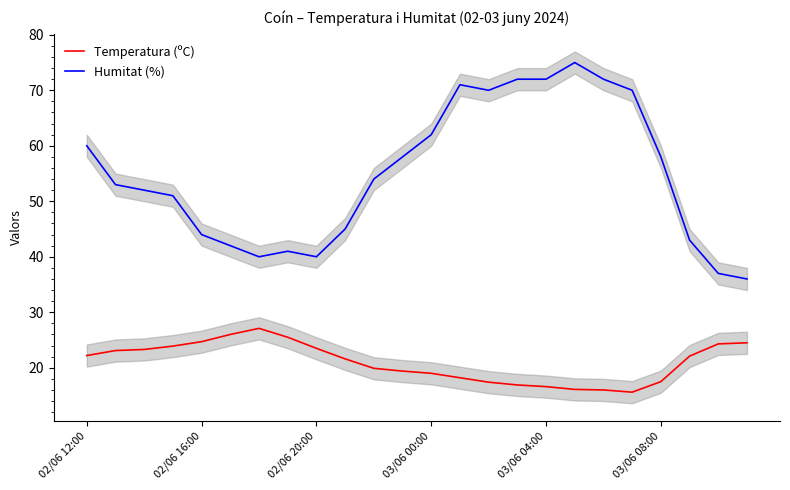

What are all the series names shown in the legend?

Temperatura (ºC), Humitat (%)